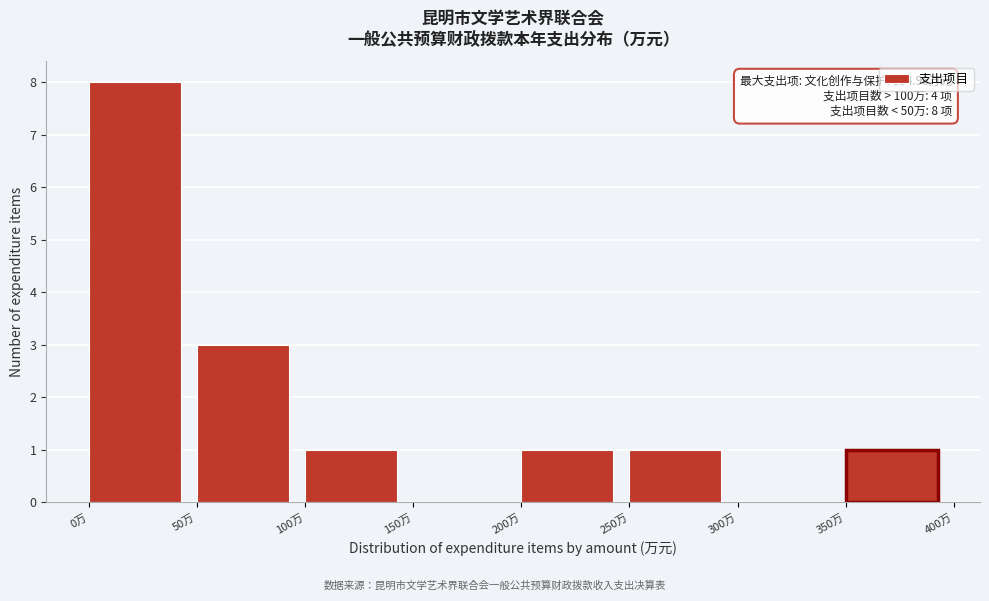

Over which range of the x-axis is the bar tallest?

0 to 50